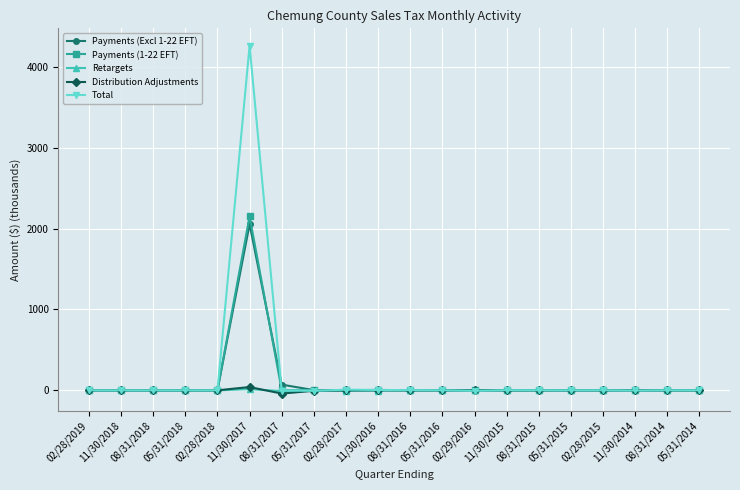

Which category has the highest value across all series?

11/30/2017